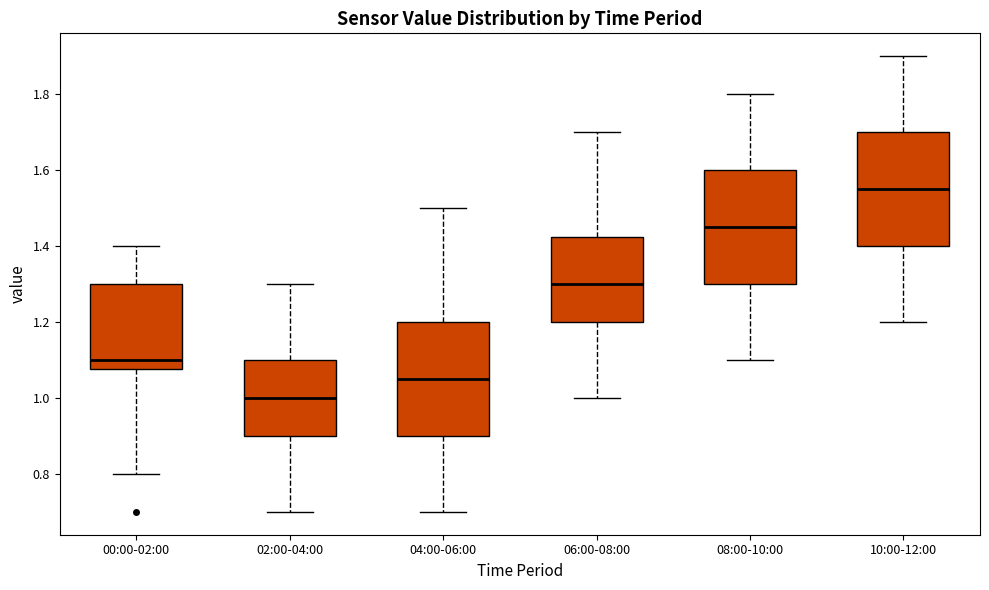

Which box's median line is the lowest?

02:00-04:00